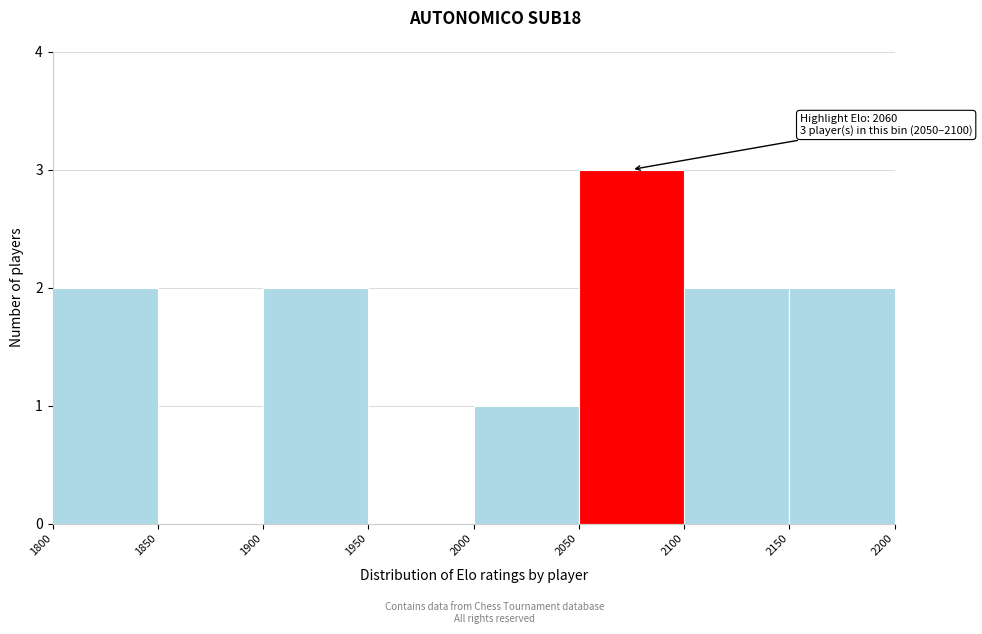

Over which range of the x-axis is the bar tallest?

2050 to 2100